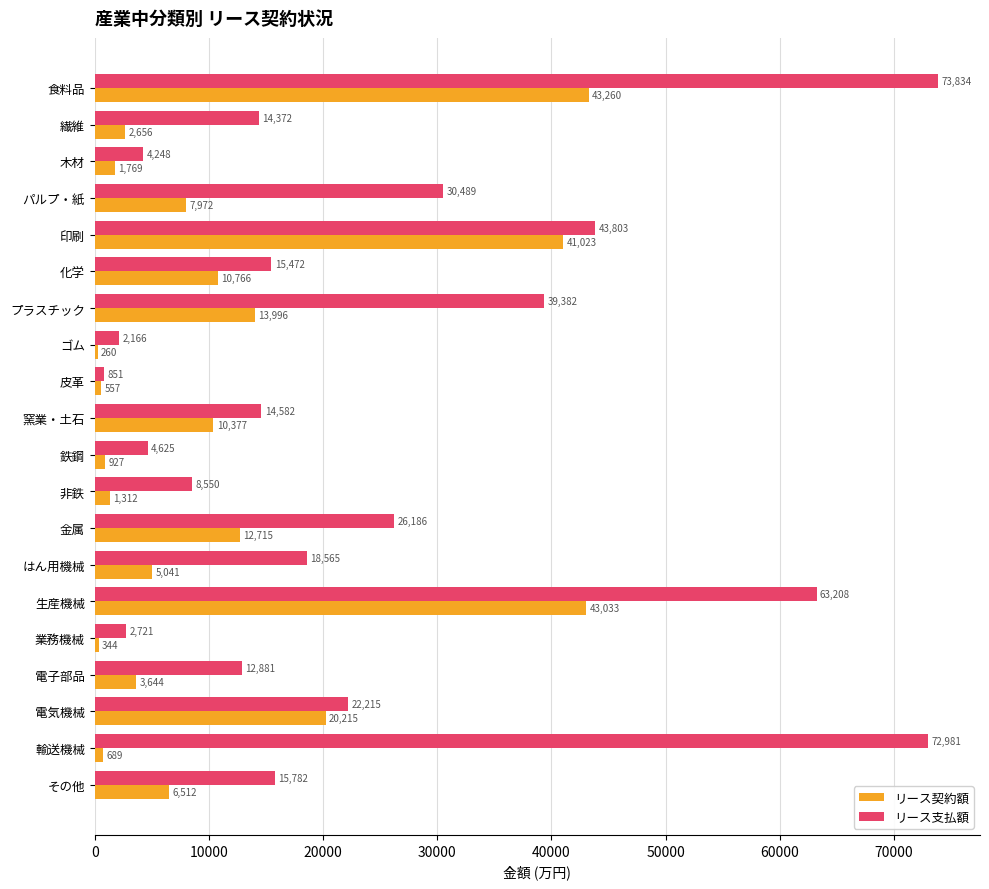

What is the approximate value of リース契約額 at その他, to the nearest 50?

6500